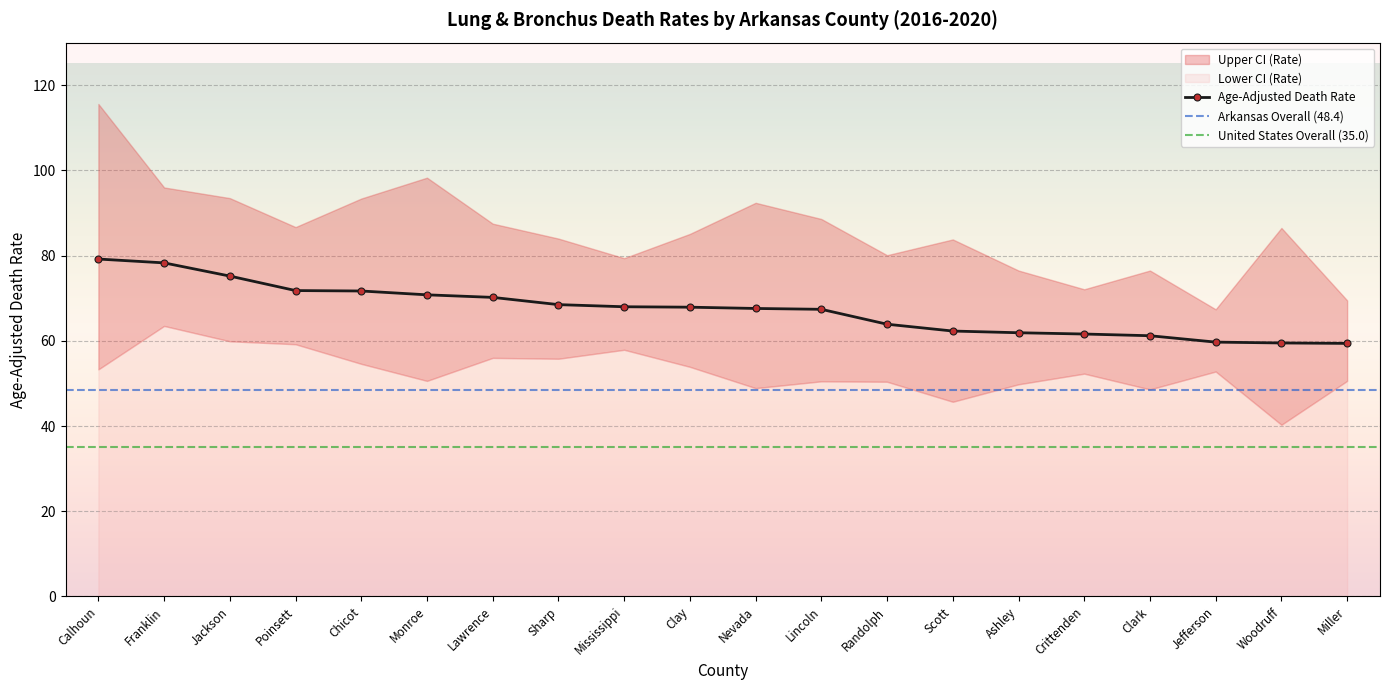

Which series has the widest spread of values?

Upper CI (Rate)